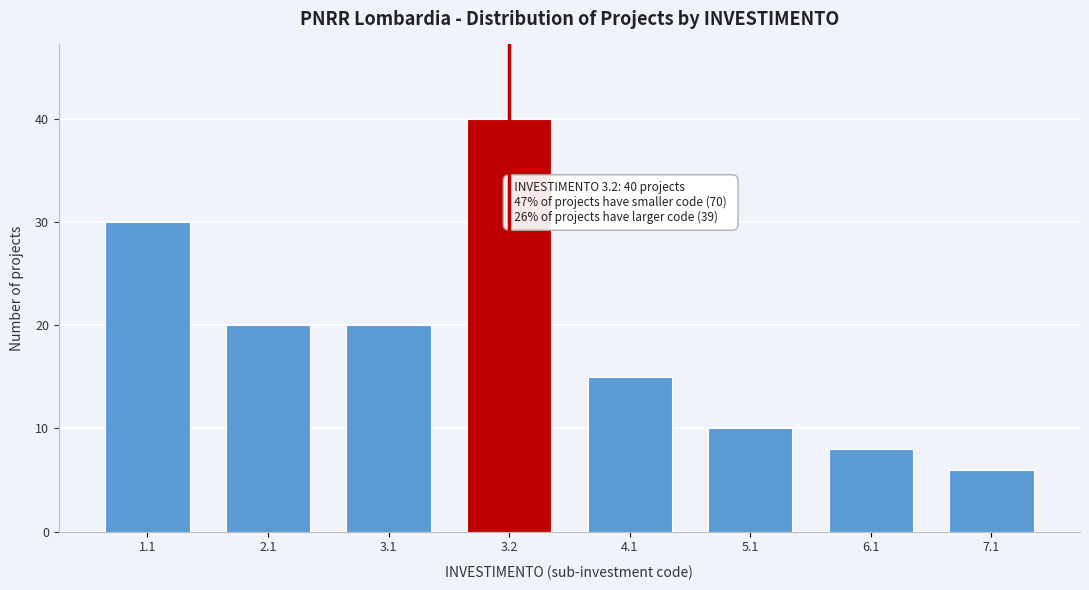

Reading left to right, transcribe all the data shown in this chart.

30	20	20	40	15	10	8	6